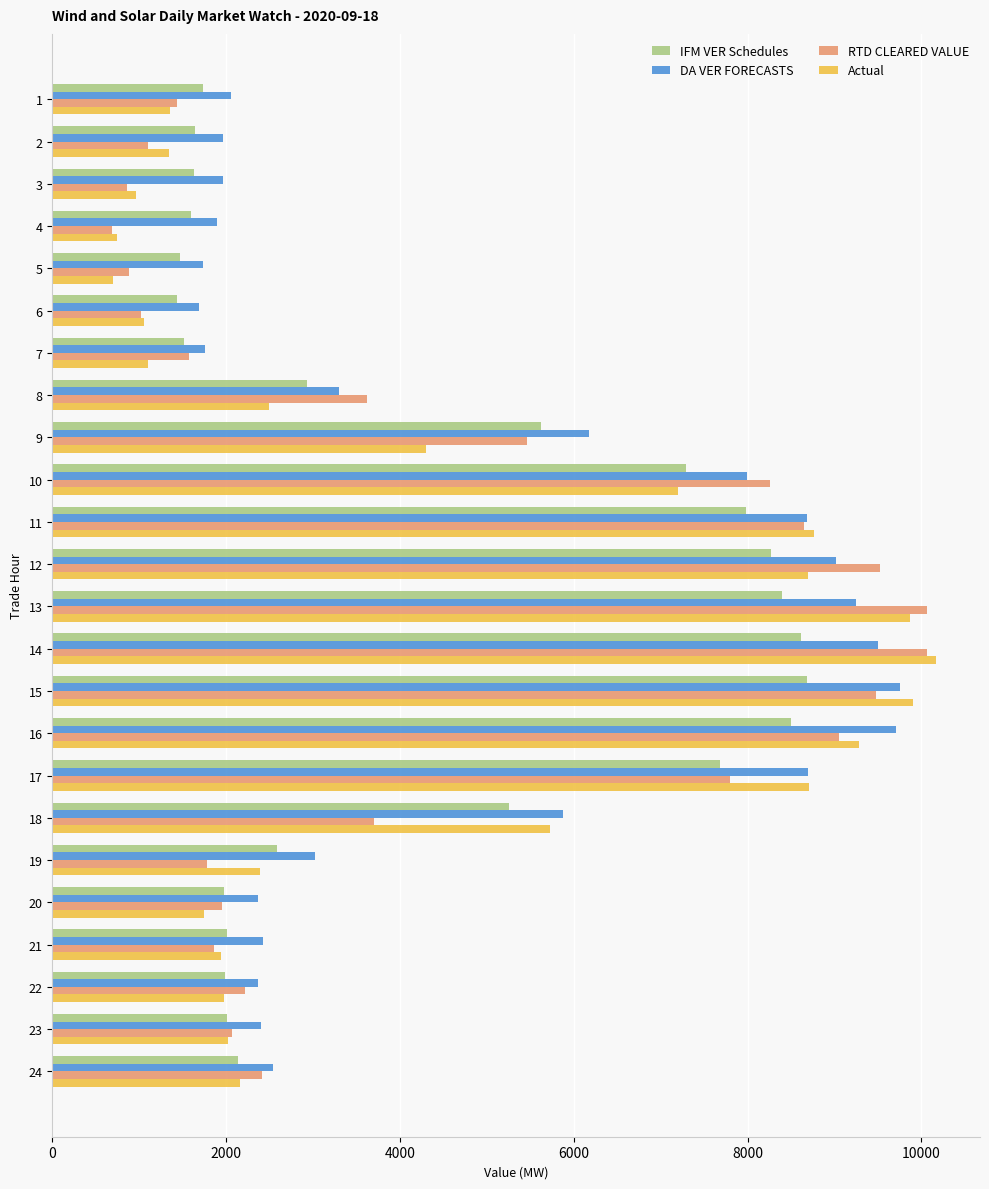

How many data points in DA VER FORECASTS are less than 3028?

12